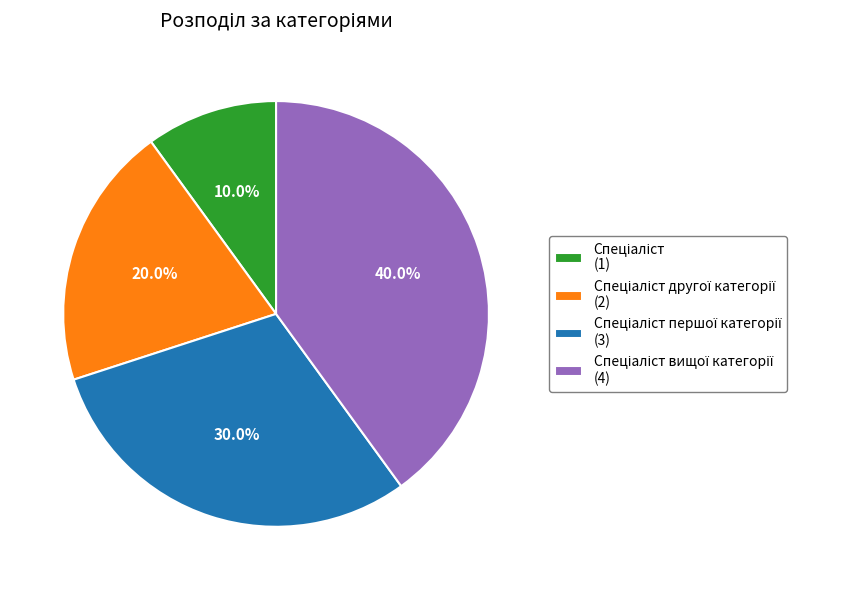

Is there a majority slice in this chart?

No